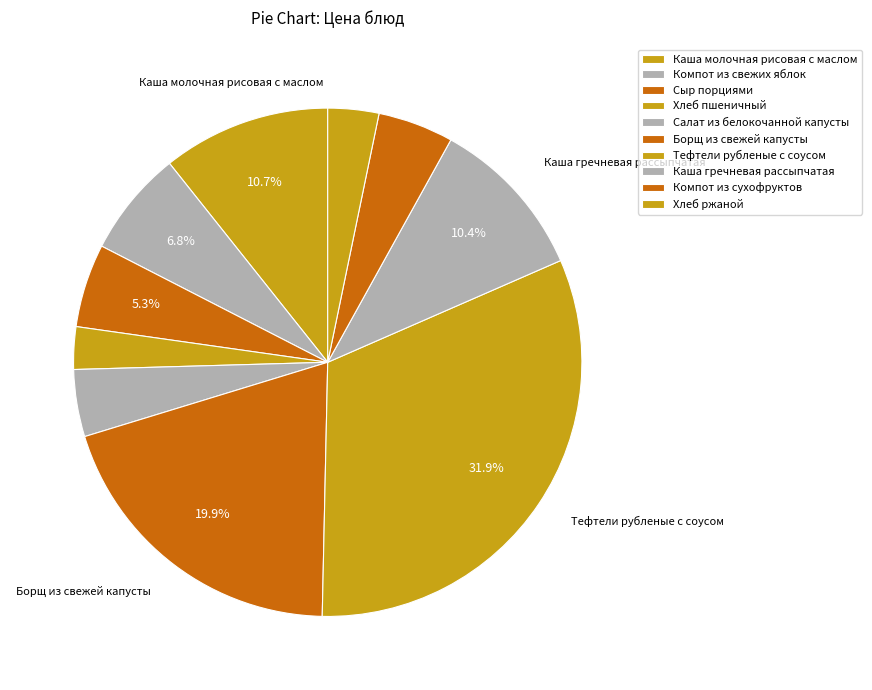

Which slice is the smallest?

Хлеб пшеничный